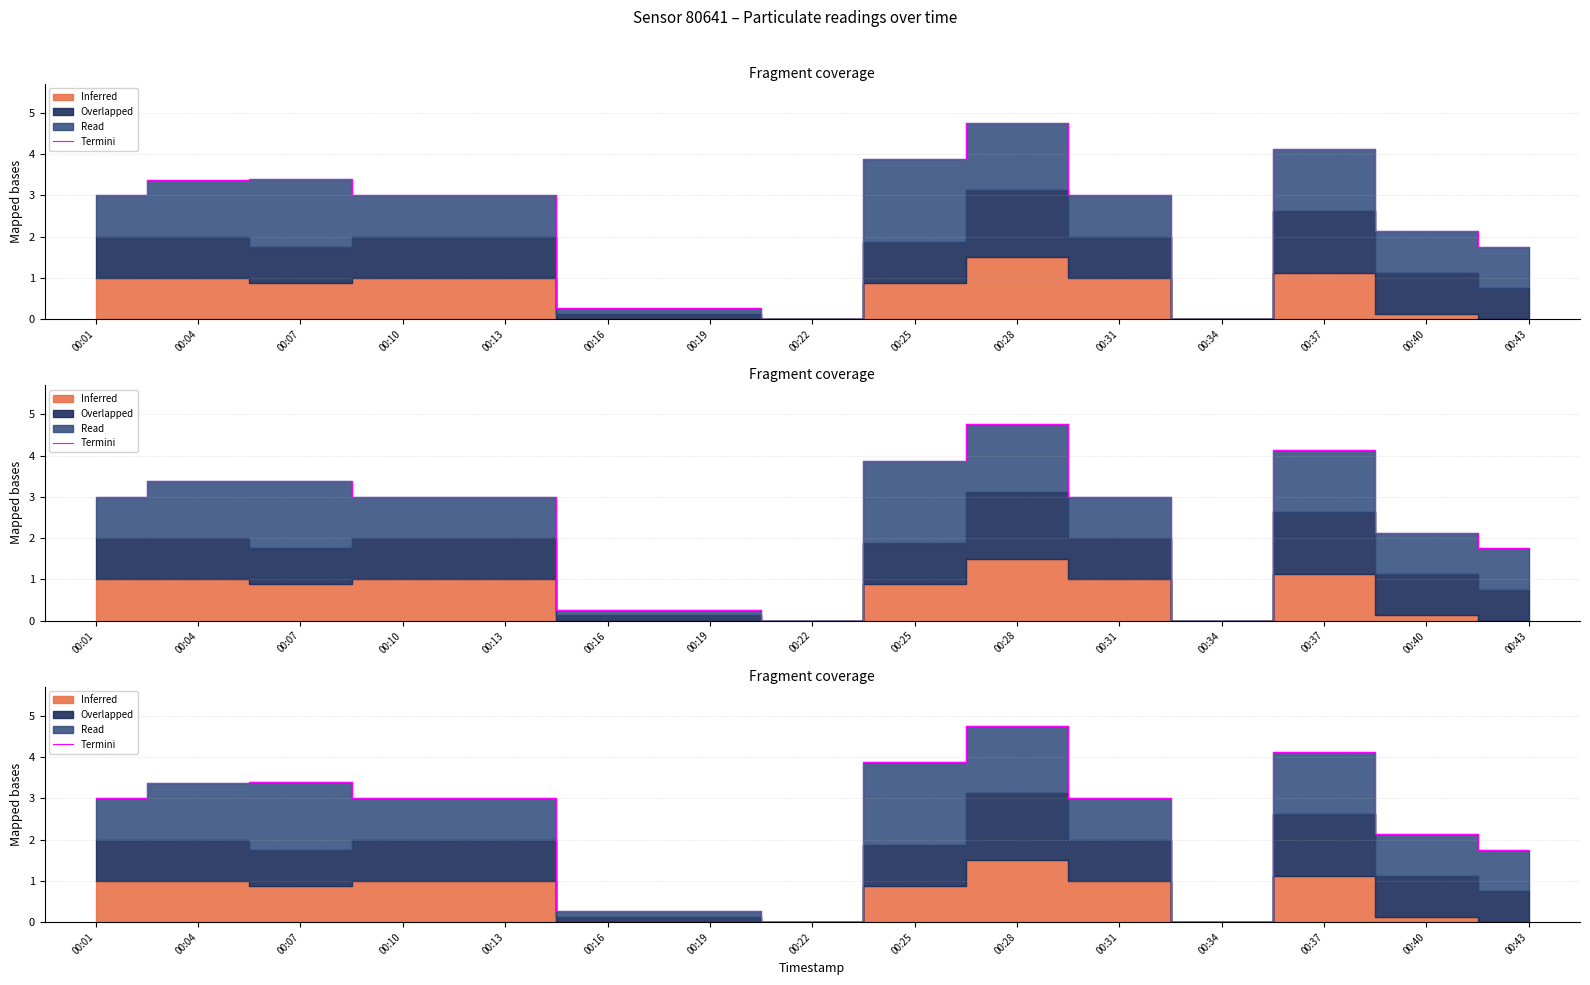

What is the approximate value at 00:43?

1.8